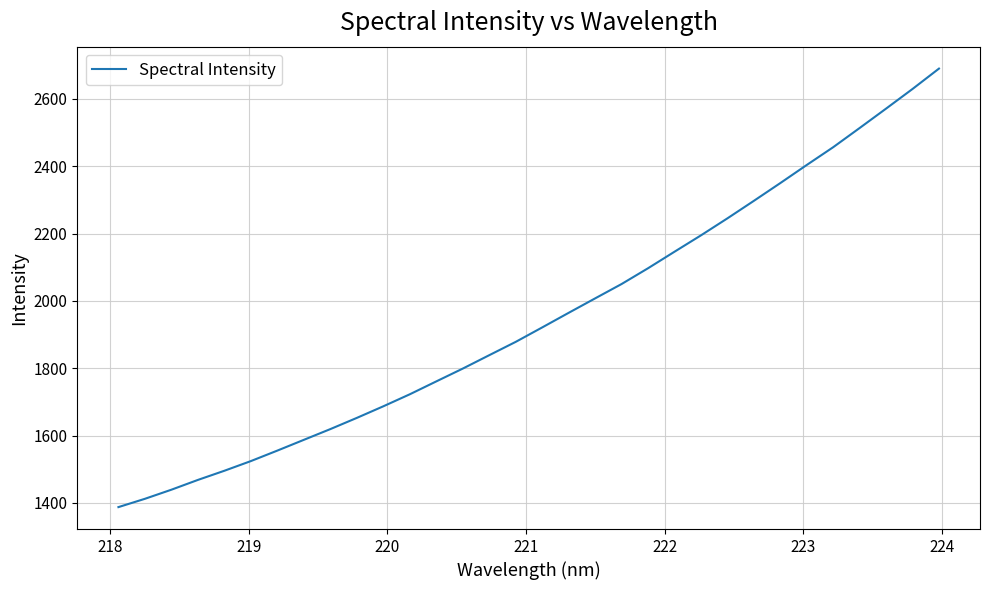

Does the chart display data point markers on the line(s)?

No